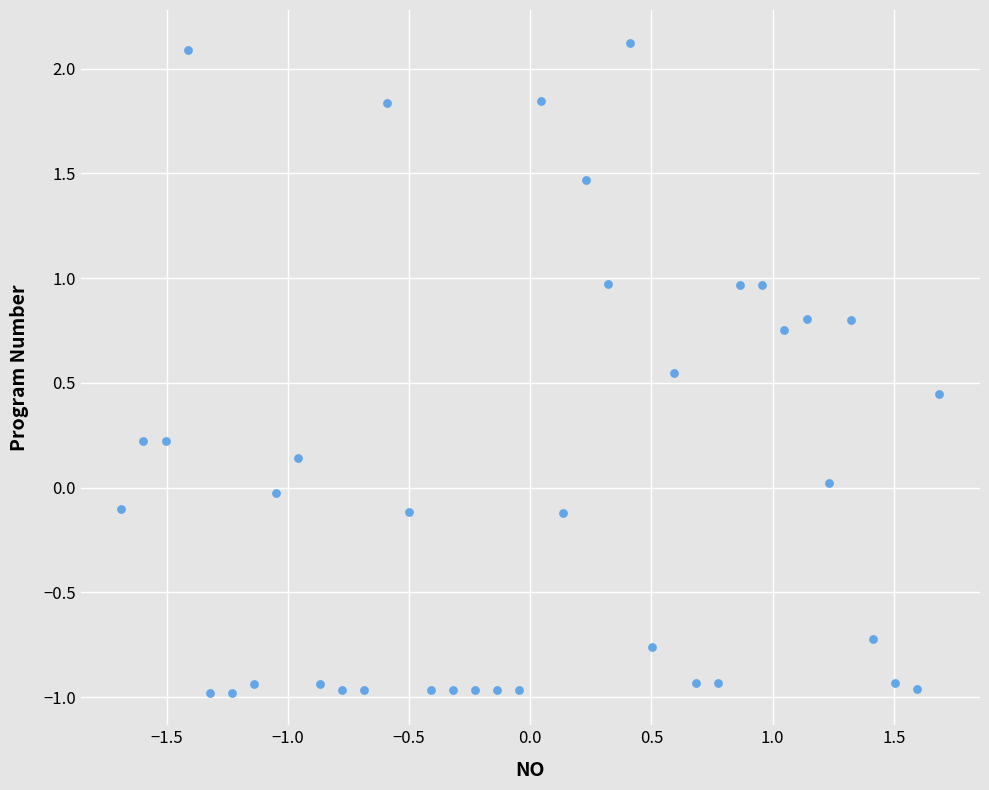

What is the range of X values (max minus min)?

3.4